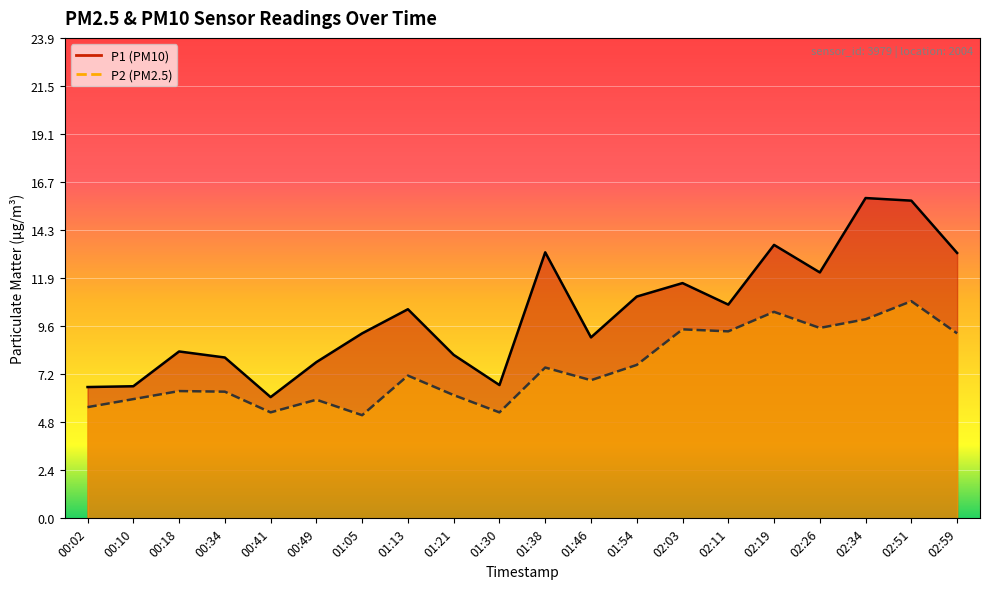

Which has a higher value, 01:54 or 01:13?

01:54